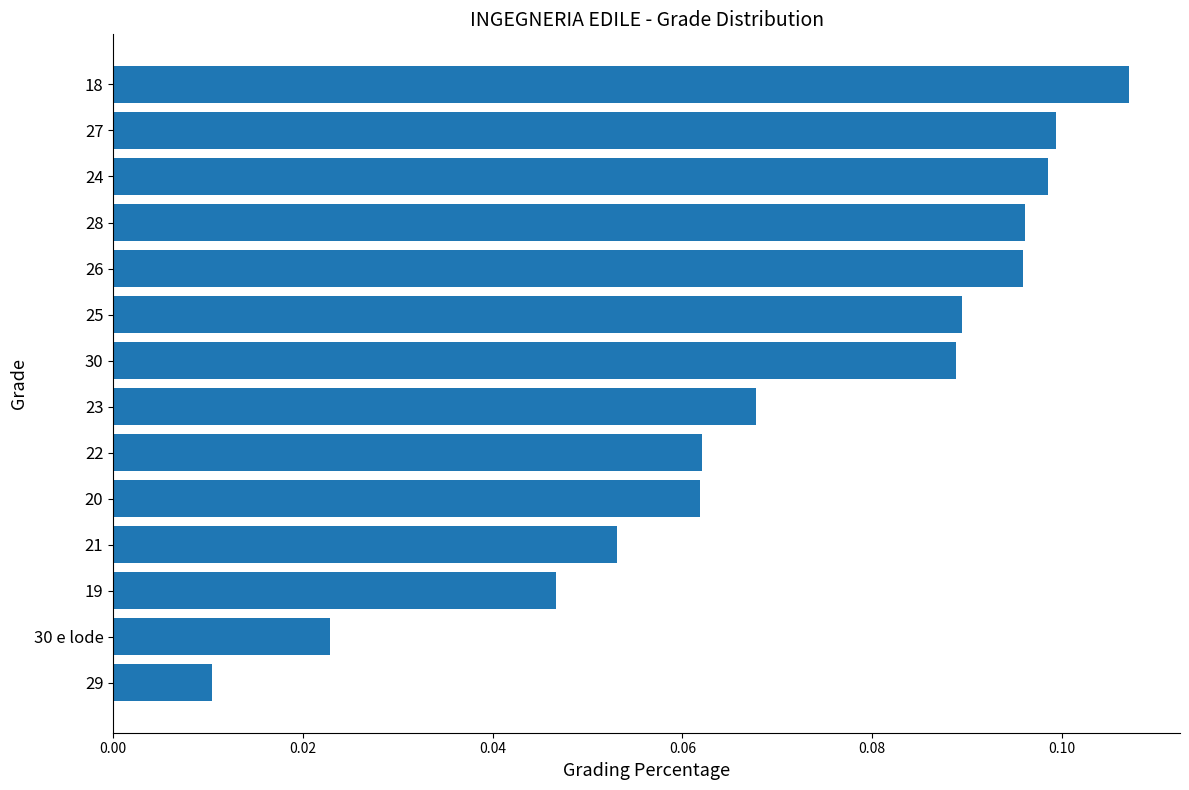

Between 19 and 18, which is larger?

18